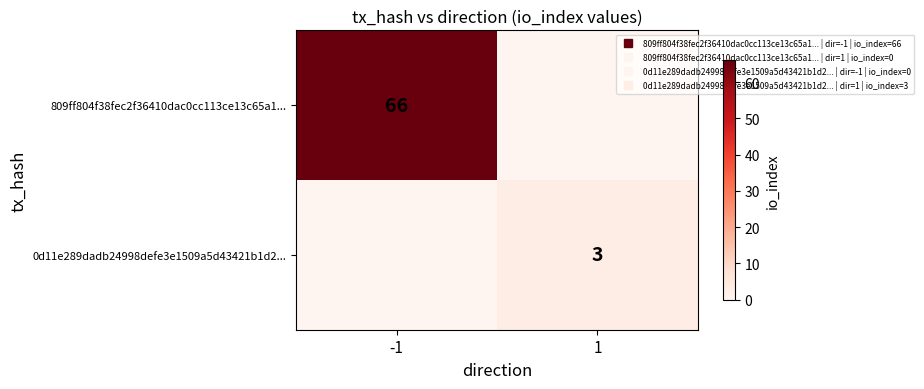

What is the spread (max minus min) of values at 1?

3